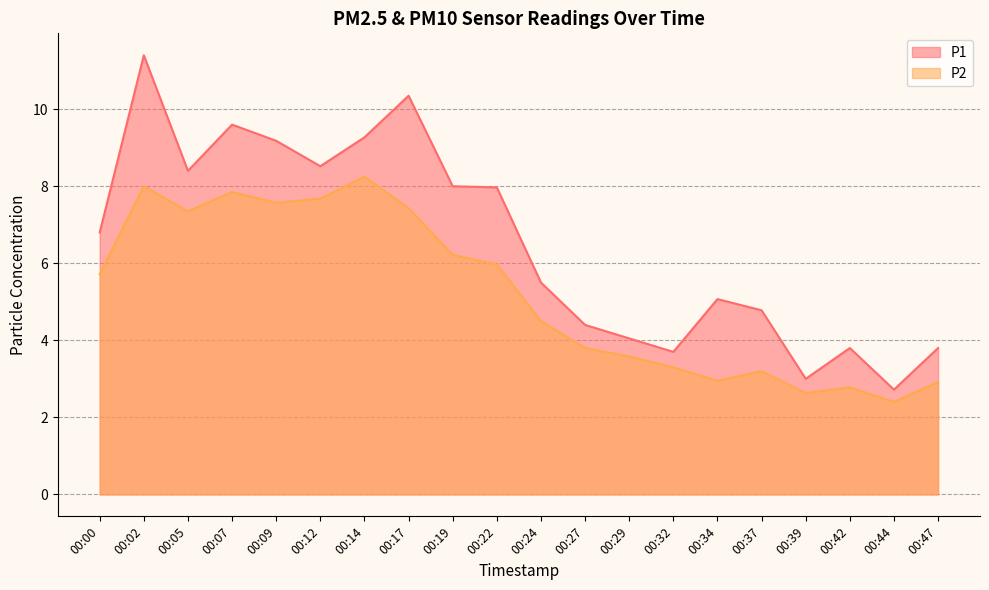

At which category does P1 reach its first local peak?

00:02